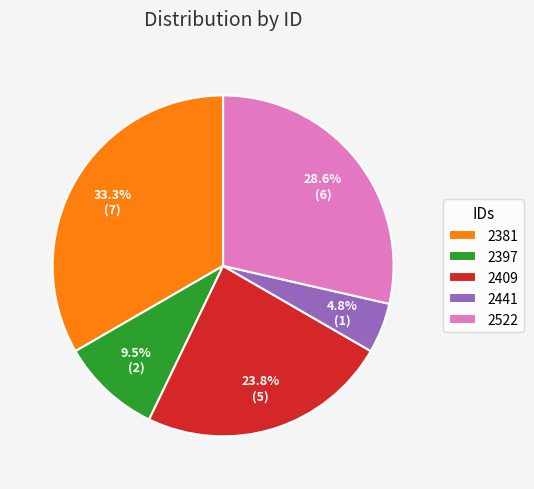

Which category has the smallest portion of the pie?

2441